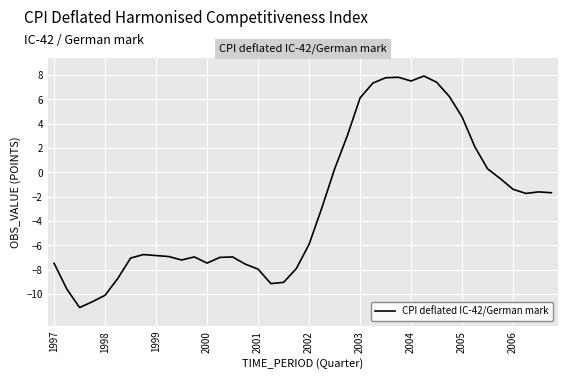

What is the difference between the maximum and minimum values?

19.0